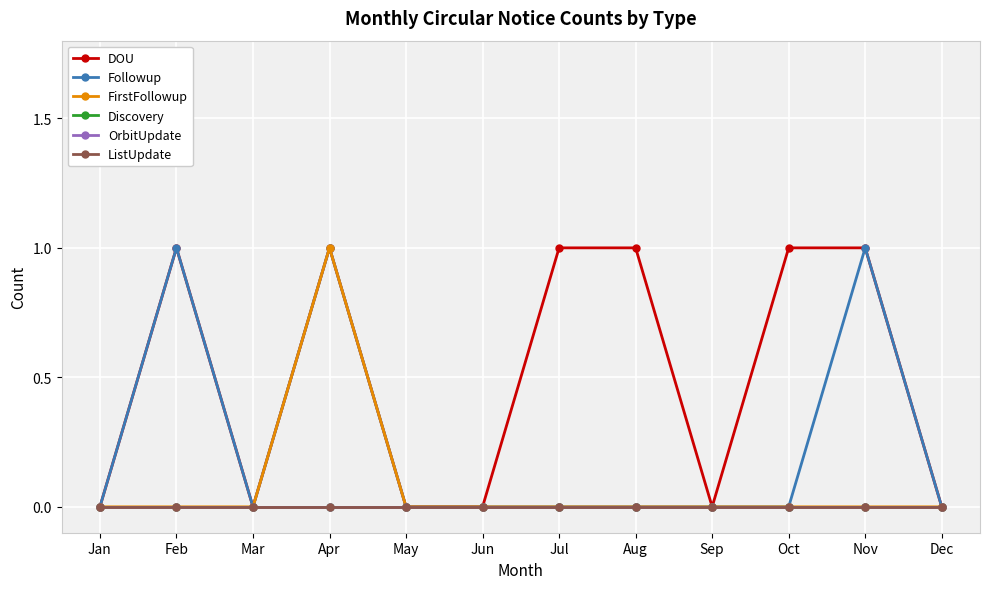

At how many categories does at least one series exceed 0?

6